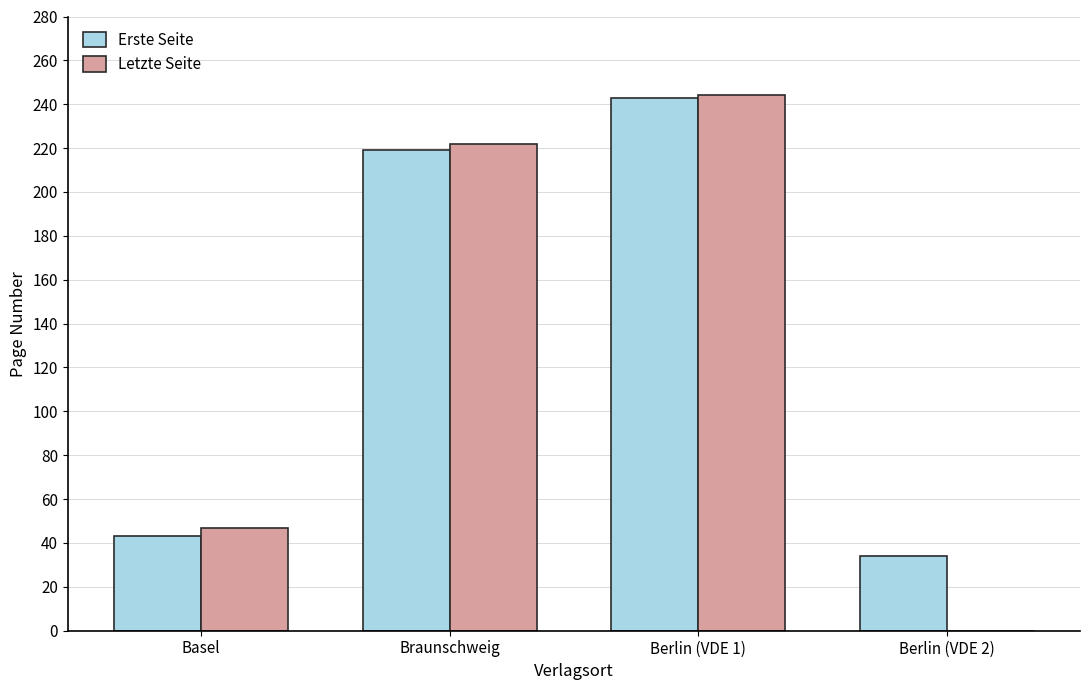

At which category is the sum across all series the highest?

Berlin (VDE 1)